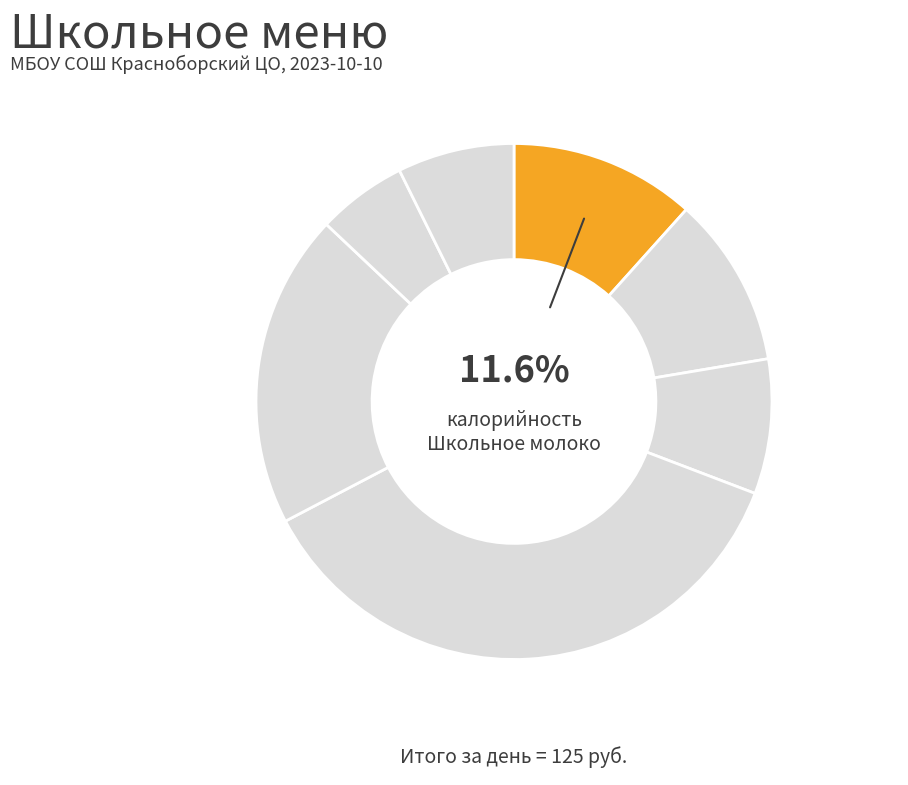

Rank the categories by value from lowest to highest.

Чай с сахаром, Хлеб ржано-пшеничный, Борщ со свежей капустой, Кондитерские изделия (вафли), Школьное молоко, Макаронные изделия отварные, Гуляш со свинины